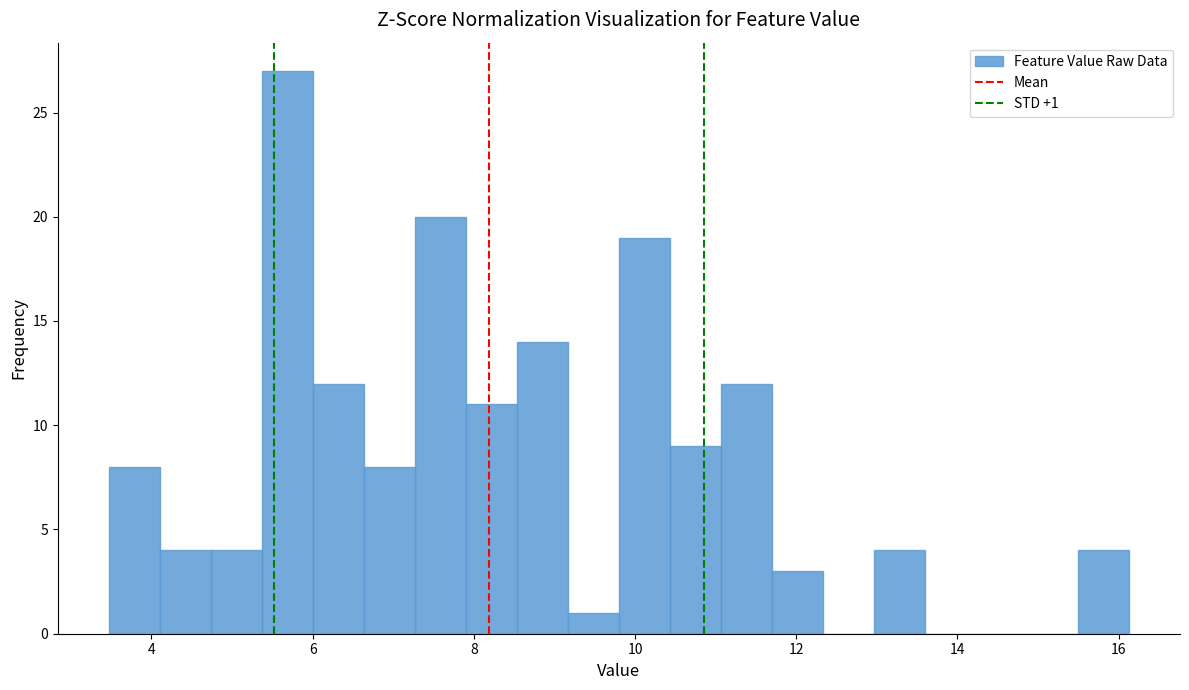

Read against the x-axis, roughly where is the centre of the tallest bar?

5.6